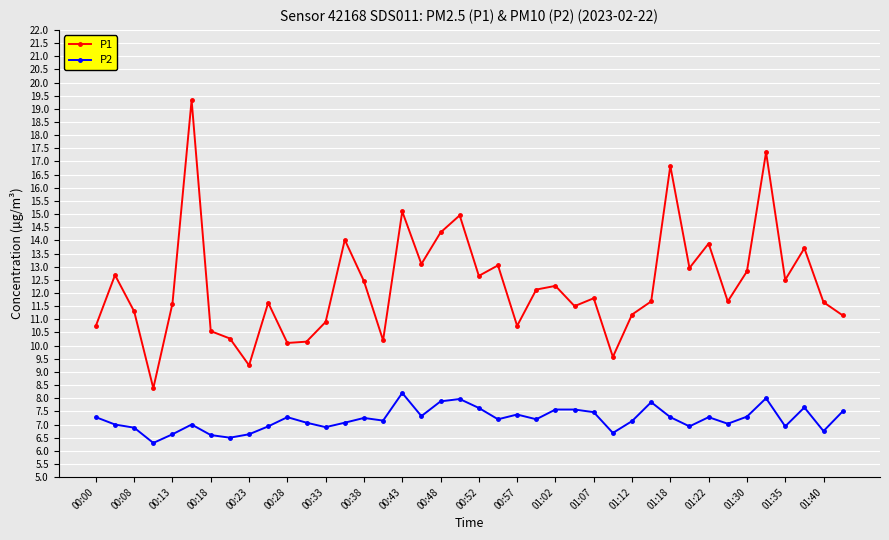

What is the value of the P1 point at the 19th from the left?

14.3